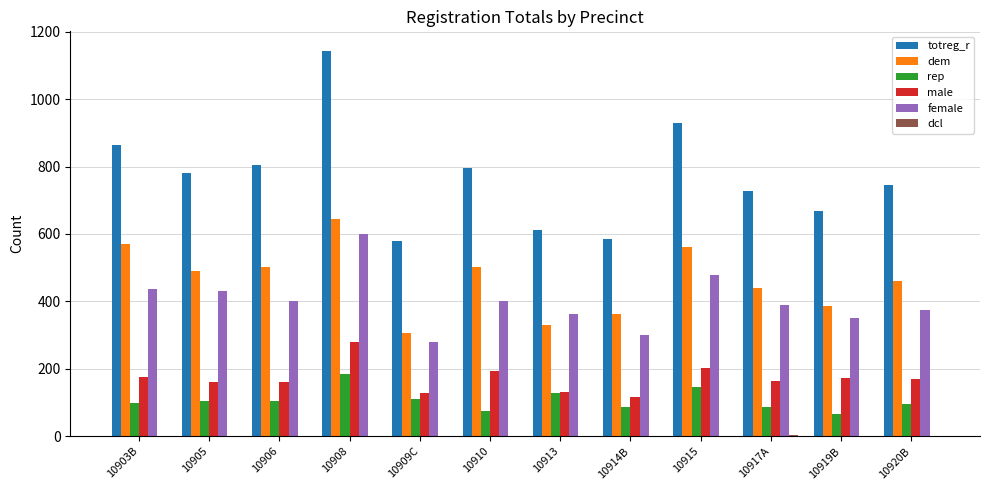

The totreg_r series shows 1129 at 10903B. True or false?

False